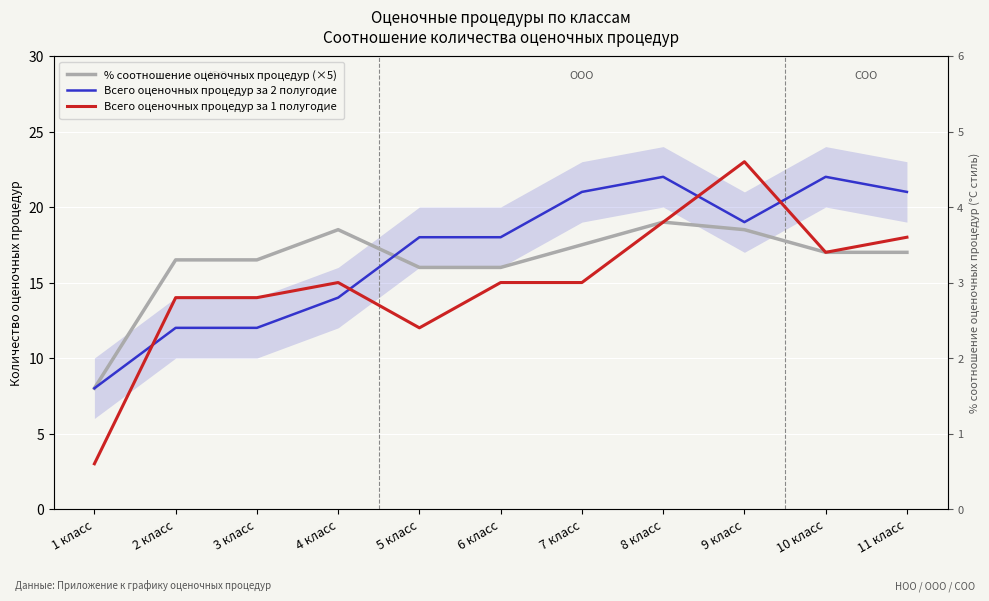

What is the difference between the maximum and second lowest values in the Всего оценочных процедур за 1 полугодие series?

11.0